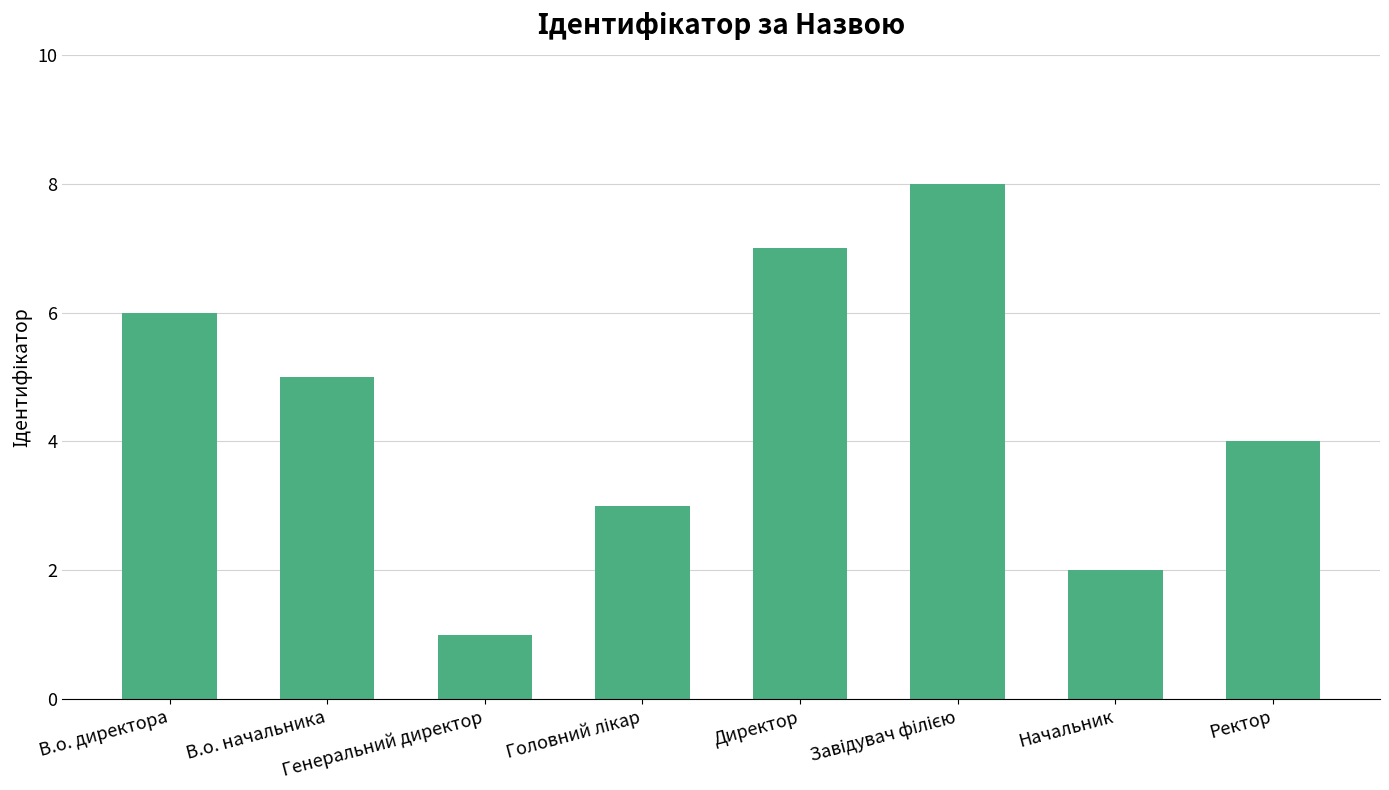

The chart shows a value of 10 at Директор. True or false?

False